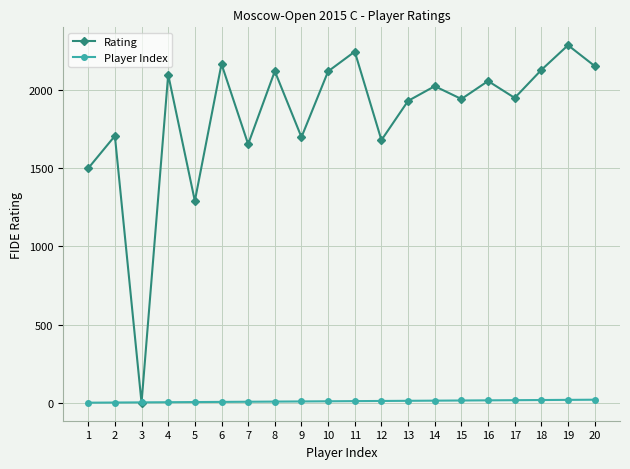

Which series changed the most between 4 and 9?

Rating